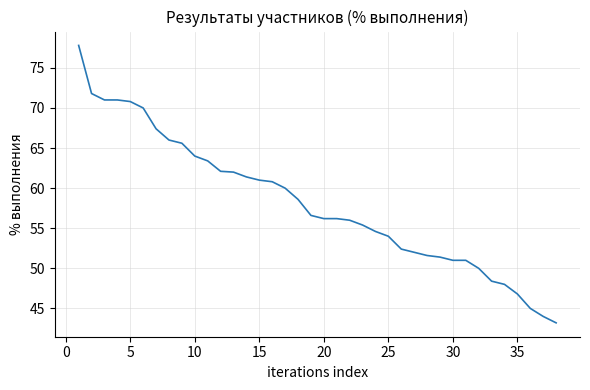

What is the minimum value shown in the chart?

43.2